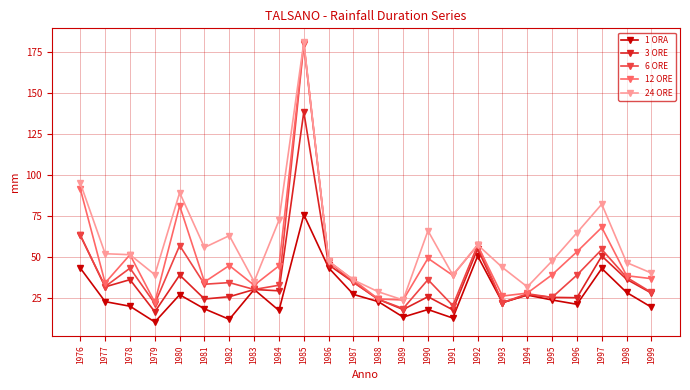

Rank the series at 1990 from highest to lowest value.

24 ORE, 12 ORE, 6 ORE, 3 ORE, 1 ORA